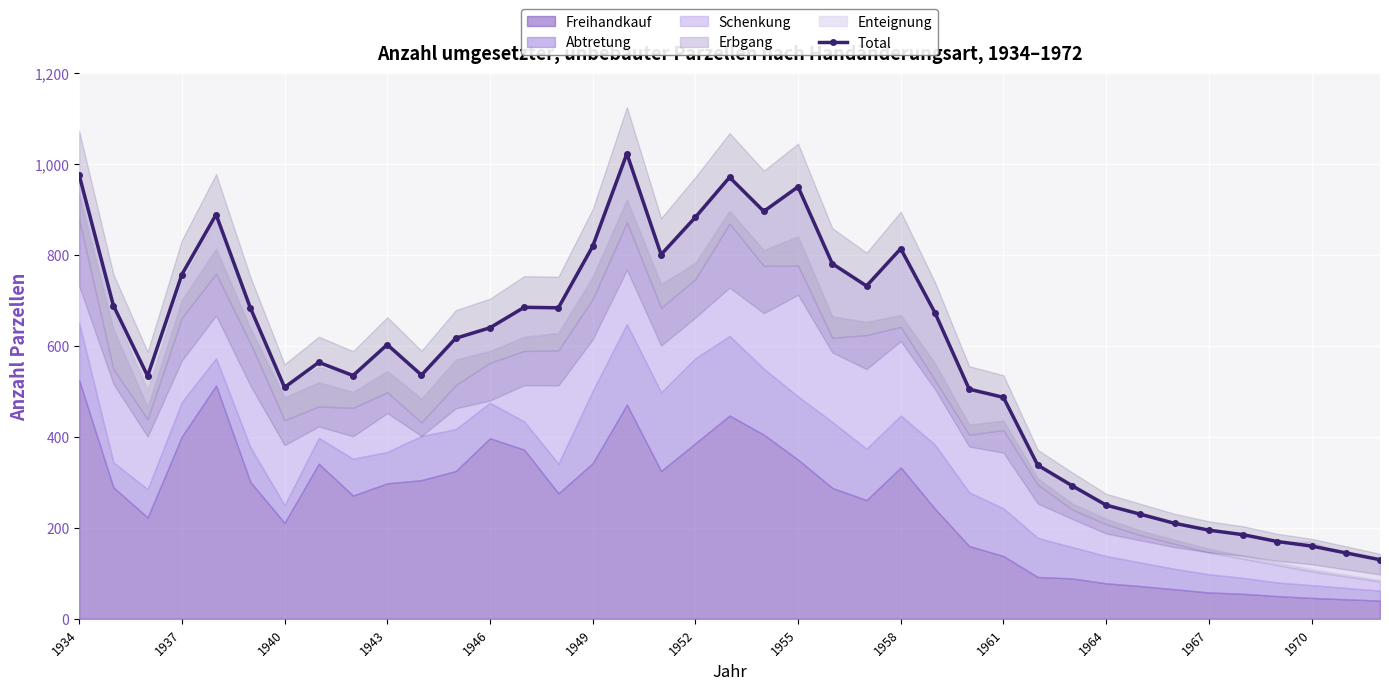

The value of Total at 1955 is 950. True or false?

True